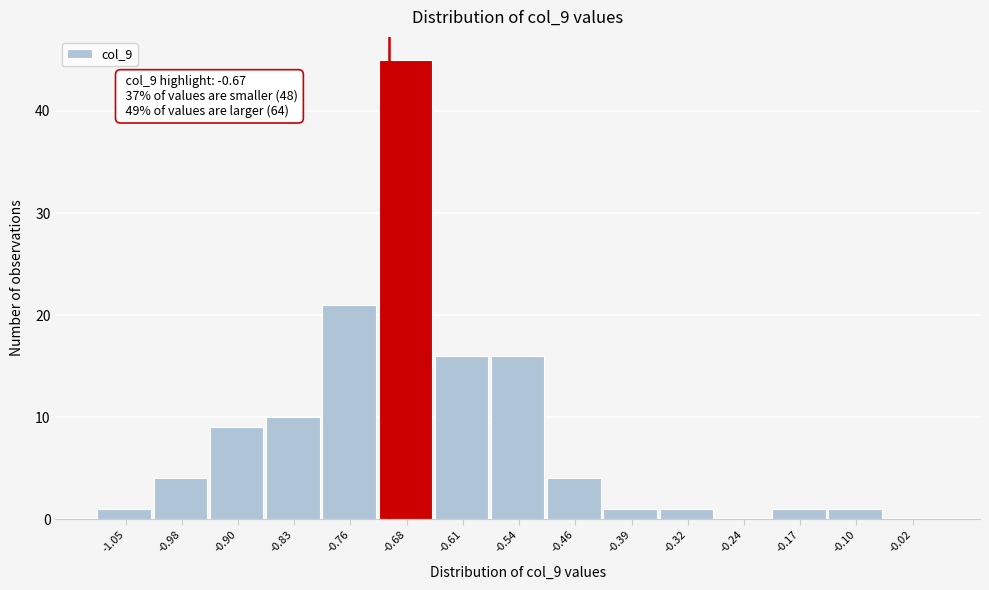

Reading right to left, extract all data points from this chart.

-0.02=0	-0.10=1	-0.17=1	-0.24=0	-0.32=1	-0.39=1	-0.46=4	-0.54=16	-0.61=16	-0.68=45	-0.76=21	-0.83=10	-0.90=9	-0.98=4	-1.05=1